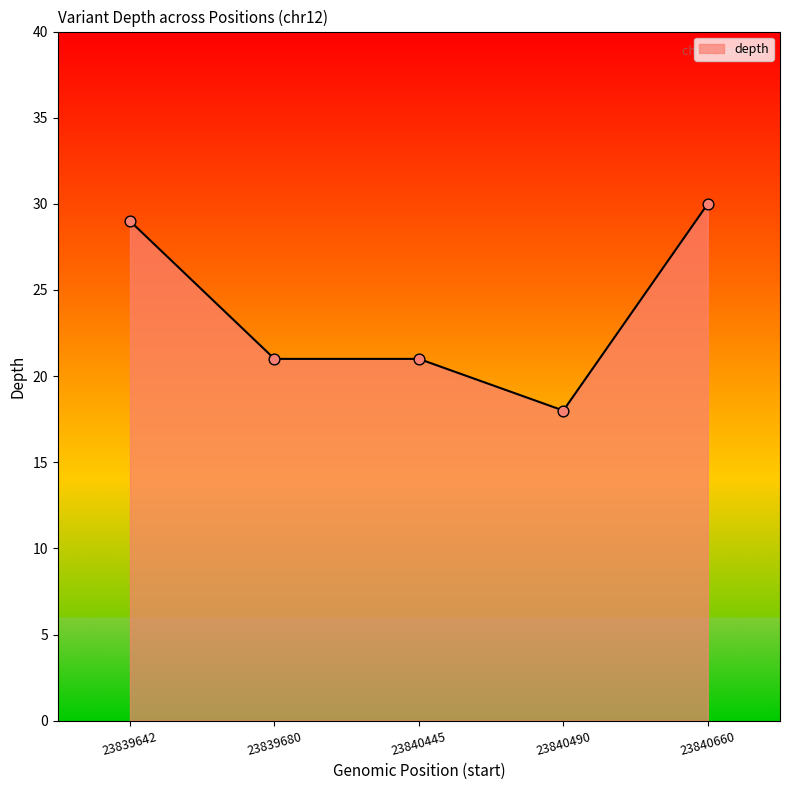

Which has a higher value, 23839642 or 23840490?

23839642